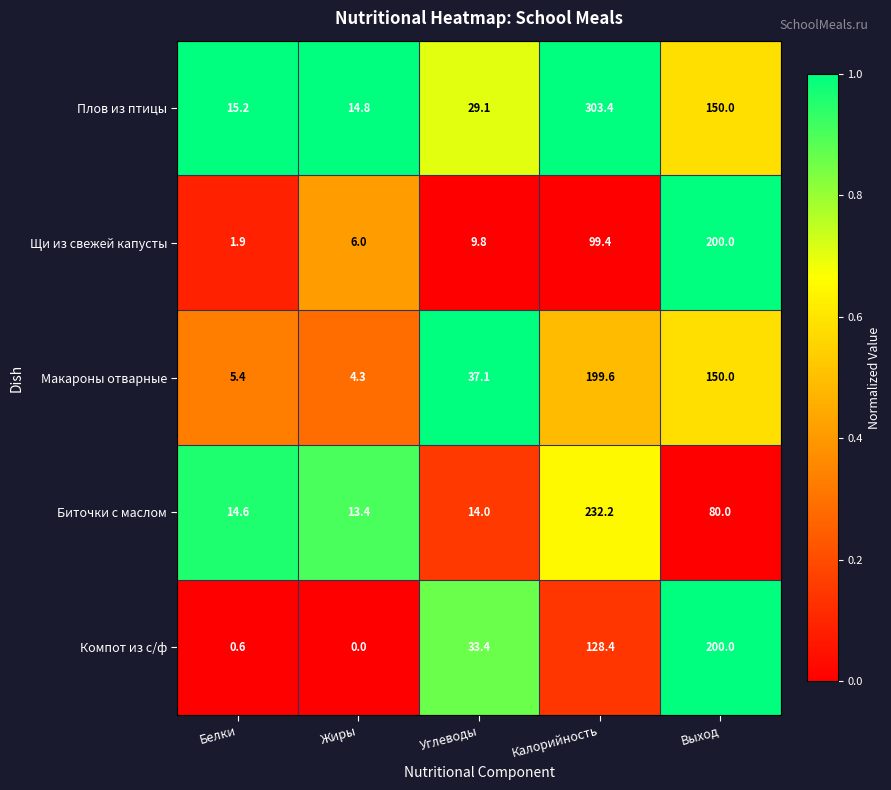

True or false: Щи из свежей капусты has a value of 99.4 at Калорийность.

True